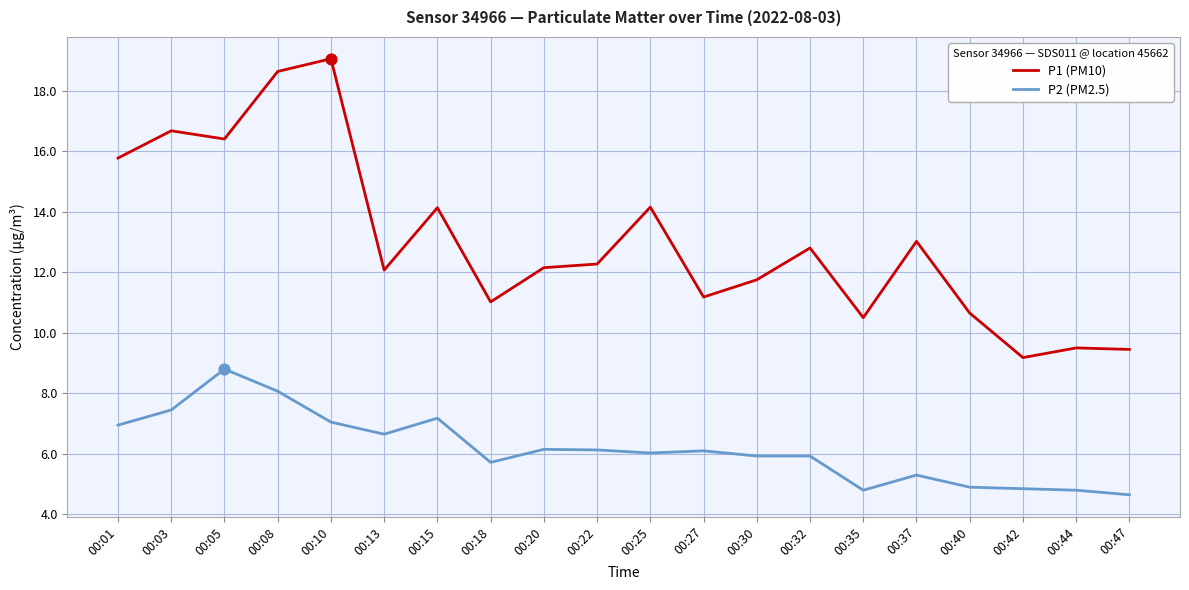

Which series has the largest range (max minus min)?

P1 (PM10)